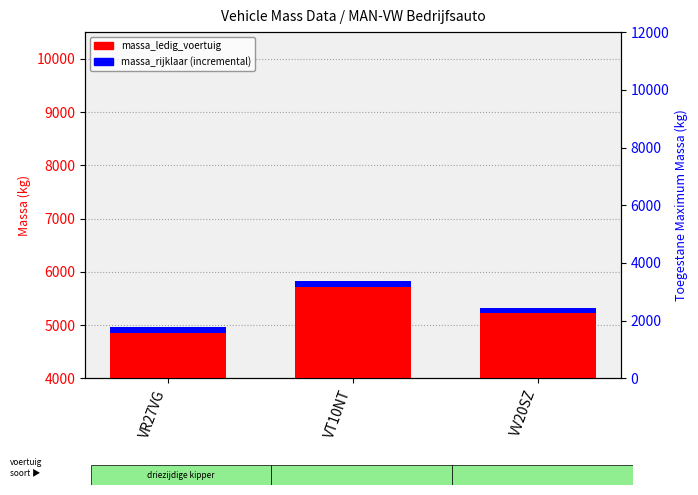

At how many categories does at least one series exceed 4887?

2